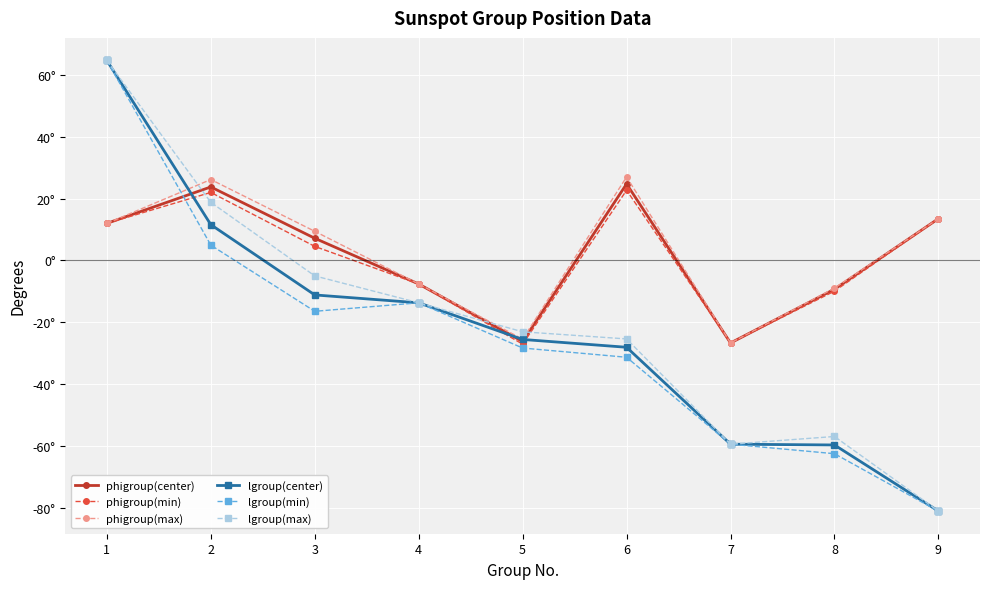

The value of phigroup(center) at 2 is 5.6. True or false?

False